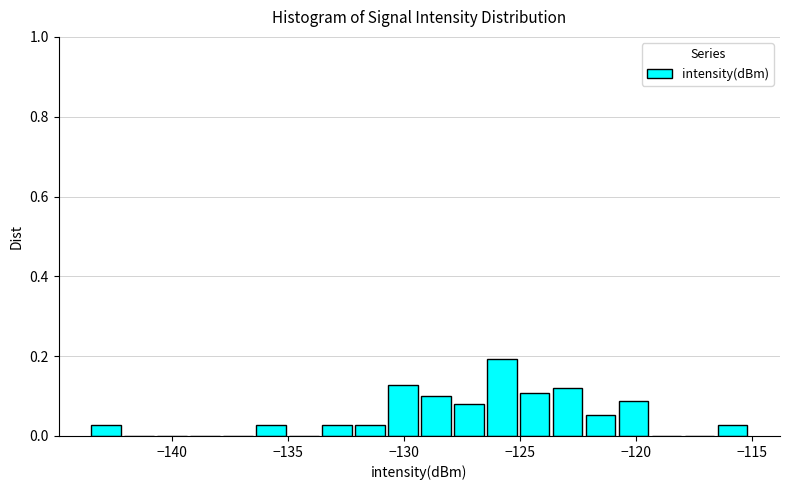

Around what value on the x-axis is the tallest bar? Give the approximate position of its centre, as read against the axis.

-126.0